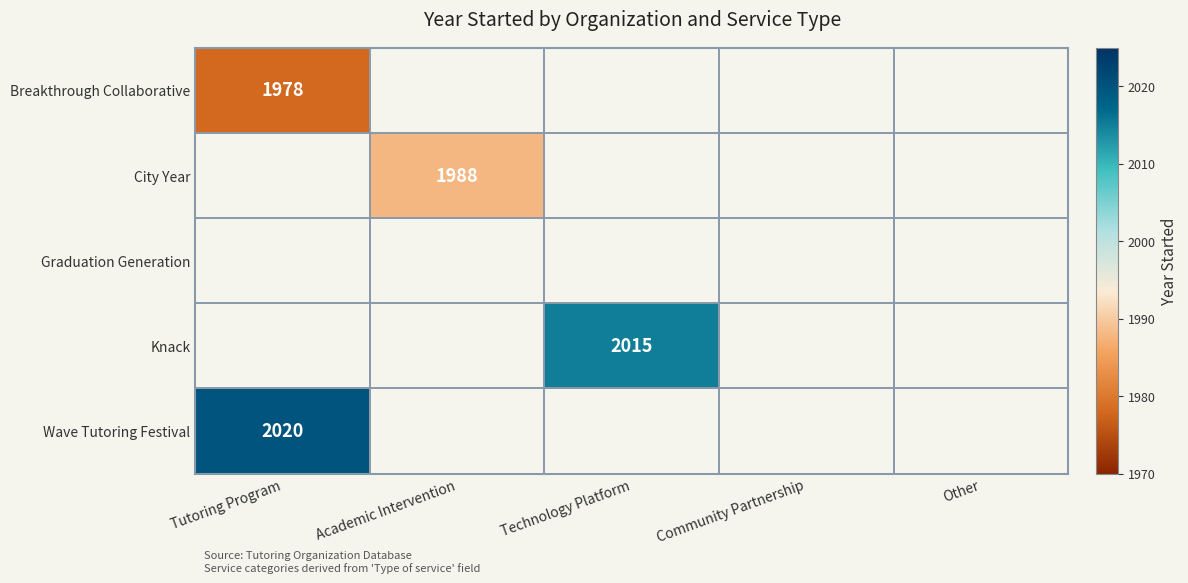

True or false: Wave Tutoring Festival has a value of 2020 at Tutoring Program.

True